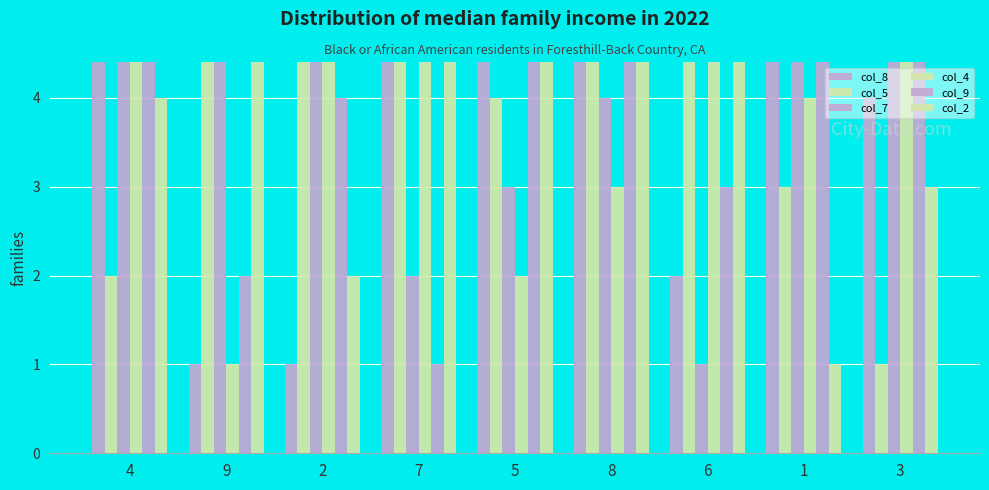

The col_9 series shows 3 at 3. True or false?

False